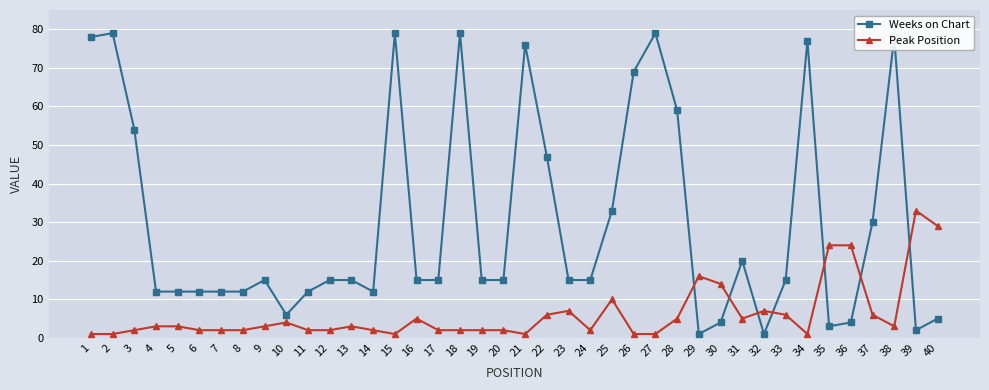

What are all the series names shown in the legend?

Weeks on Chart, Peak Position